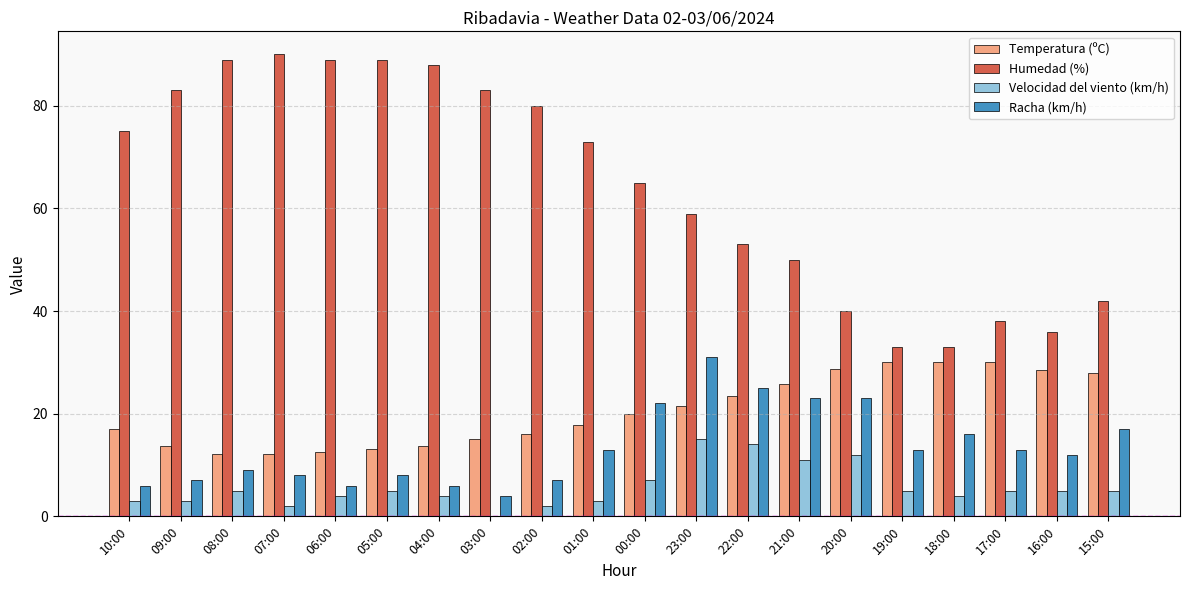

What is the maximum value shown in the chart?

90.0